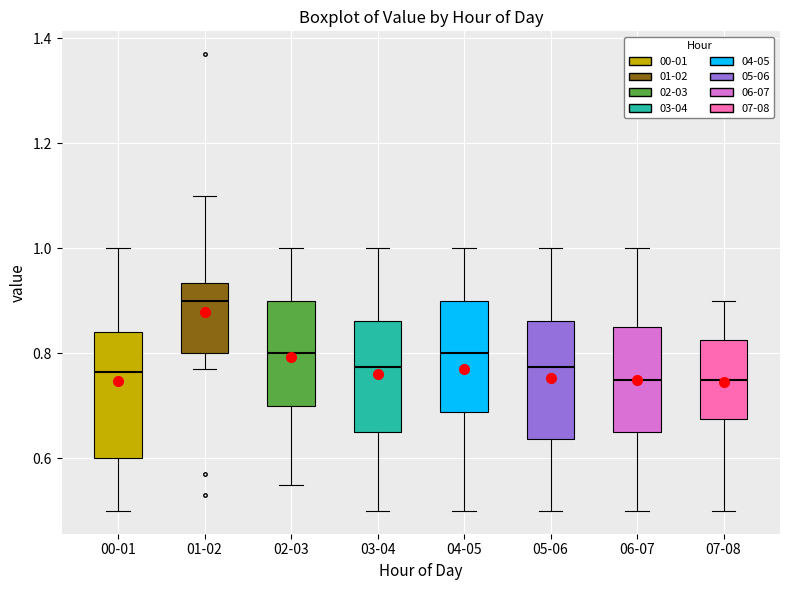

Reading left to right, read every box against the y-axis: the position of its median line, the range the box covers, and the ends of its whiskers. The values are not printed on the chart, so give them approximately, as read against the axis.

00-01: median 0.76, box 0.60 to 0.84, whiskers 0.50 to 1.00
01-02: median 0.90, box 0.80 to 0.94, whiskers 0.78 to 1.10
02-03: median 0.80, box 0.70 to 0.90, whiskers 0.56 to 1.00
03-04: median 0.78, box 0.66 to 0.86, whiskers 0.50 to 1.00
04-05: median 0.80, box 0.68 to 0.90, whiskers 0.50 to 1.00
05-06: median 0.78, box 0.64 to 0.86, whiskers 0.50 to 1.00
06-07: median 0.76, box 0.66 to 0.86, whiskers 0.50 to 1.00
07-08: median 0.76, box 0.68 to 0.82, whiskers 0.50 to 0.90